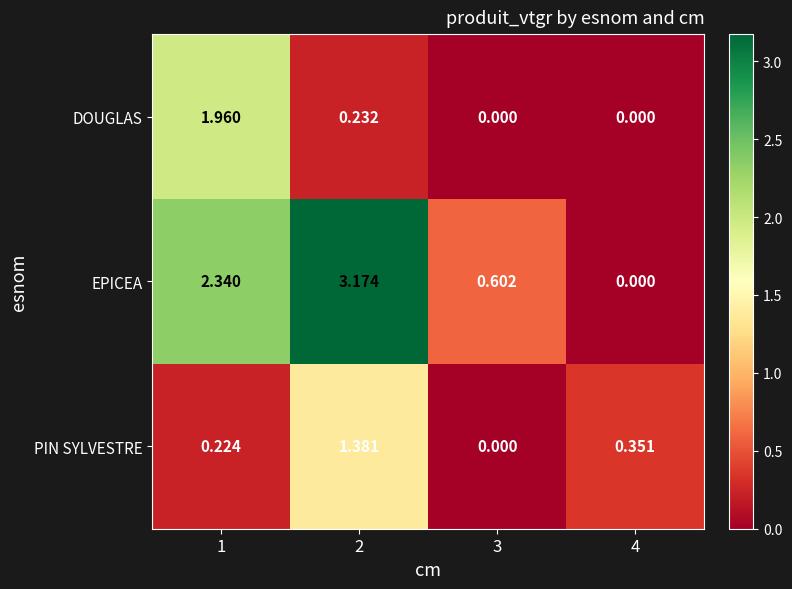

Which series changed the most between 1 and 2?

DOUGLAS